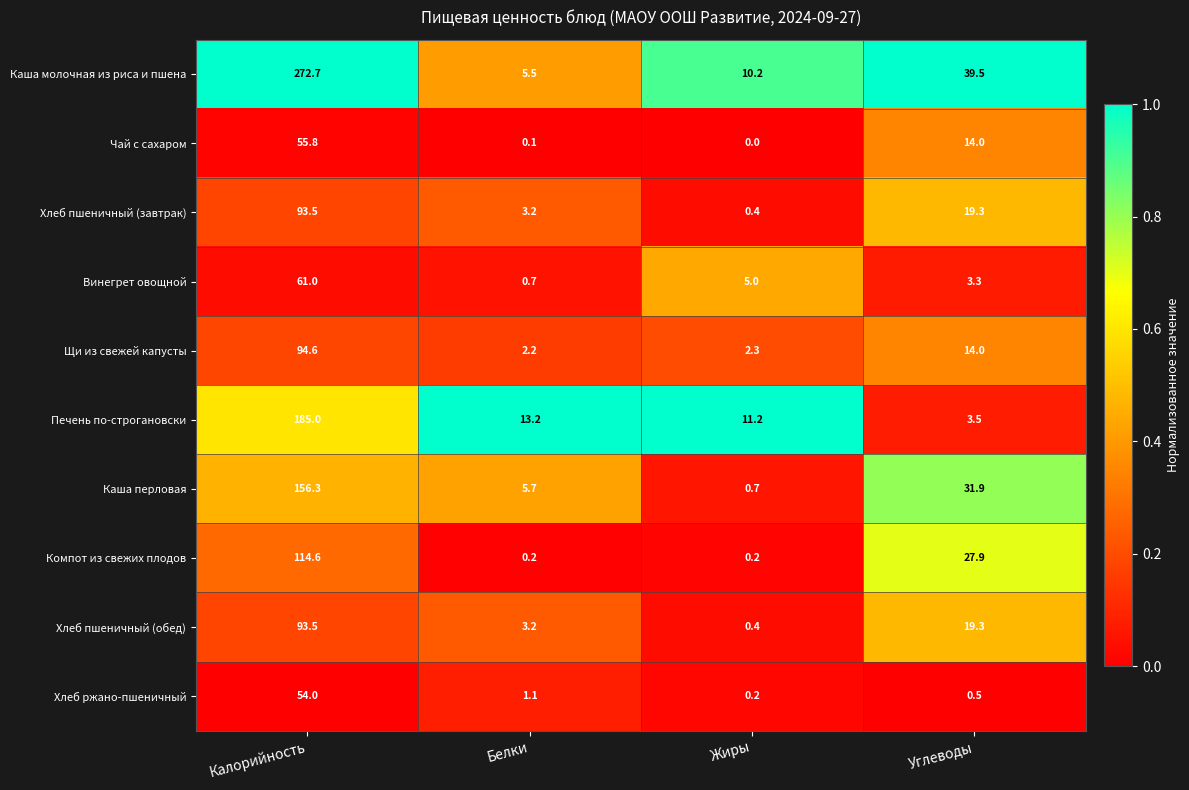

What value does the Печень по-строгановски series have at Углеводы?

3.5